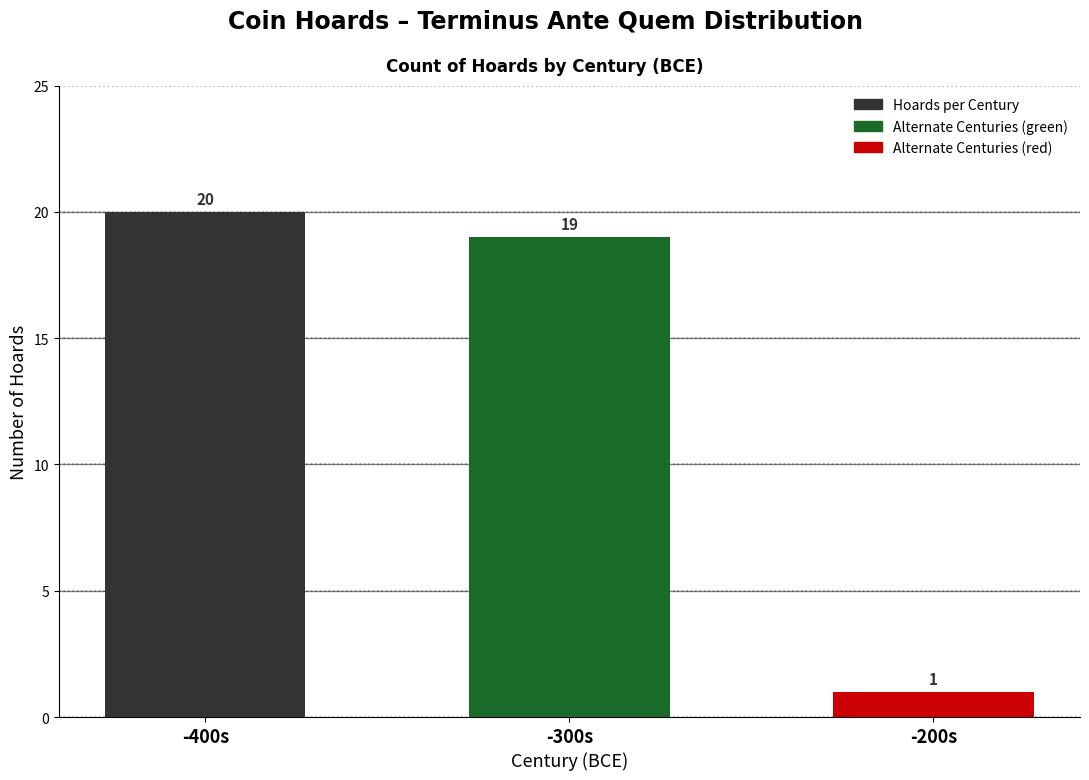

What is the value of the 3rd bar from the left?

1